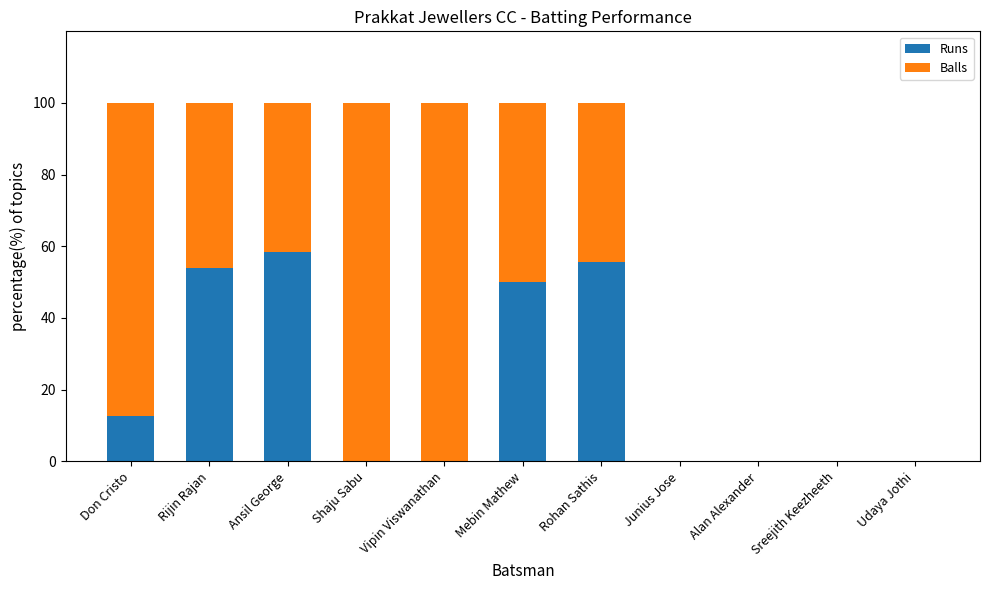

What is the total value across all series at Rijin Rajan?

100.0